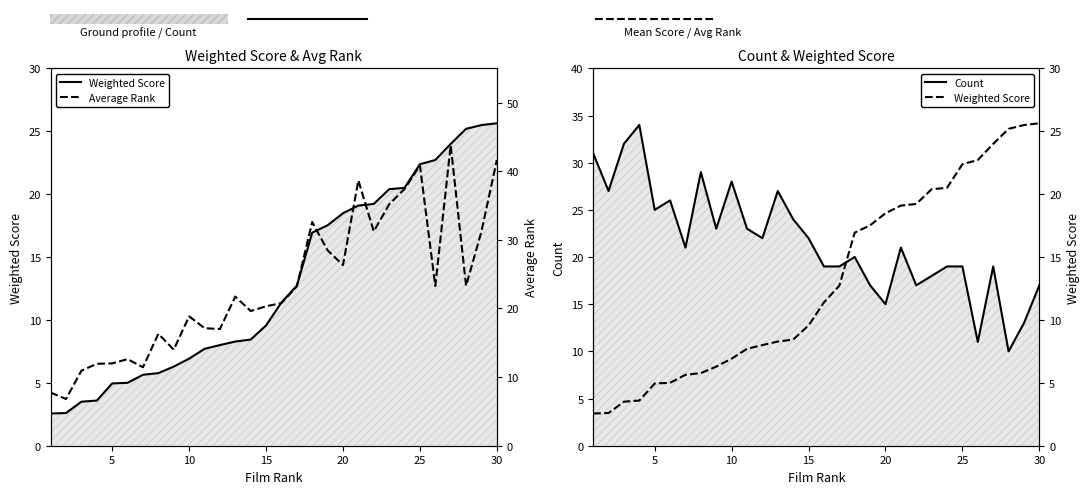

Reading left to right, list all the values displayed in this chart.

Weighted Score: 2.6	2.6	3.5	3.6	5.0	5.0	5.6	5.8	6.3	6.9	7.7	8.0	8.3	8.4	9.6	11.4	12.7	16.9	17.5	18.5	19.1	19.2	20.4	20.5	22.4	22.7	24.0	25.2	25.5	25.6
Count: 31.0	27.0	32.0	34.0	25.0	26.0	21.0	29.0	23.0	28.0	23.0	22.0	27.0	24.0	22.0	19.0	19.0	20.0	17.0	15.0	21.0	17.0	18.0	19.0	19.0	11.0	19.0	10.0	13.0	17.0
Average Rank: 7.7	6.8	10.9	11.9	12.0	12.6	11.4	16.3	14.0	18.9	17.1	17.0	21.7	19.6	20.3	20.8	23.2	32.6	28.5	26.3	38.7	31.2	35.2	37.4	40.8	23.3	43.8	23.3	31.2	41.6